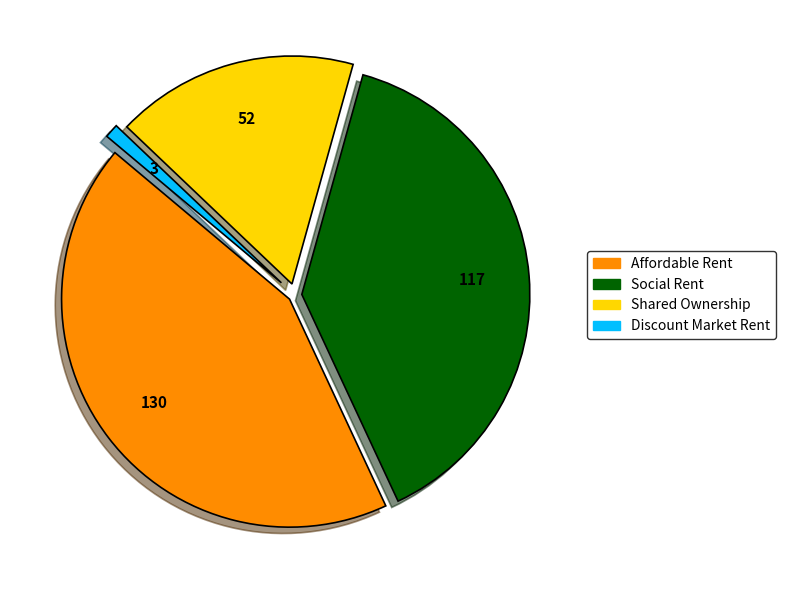

How many segments does this pie chart have?

4